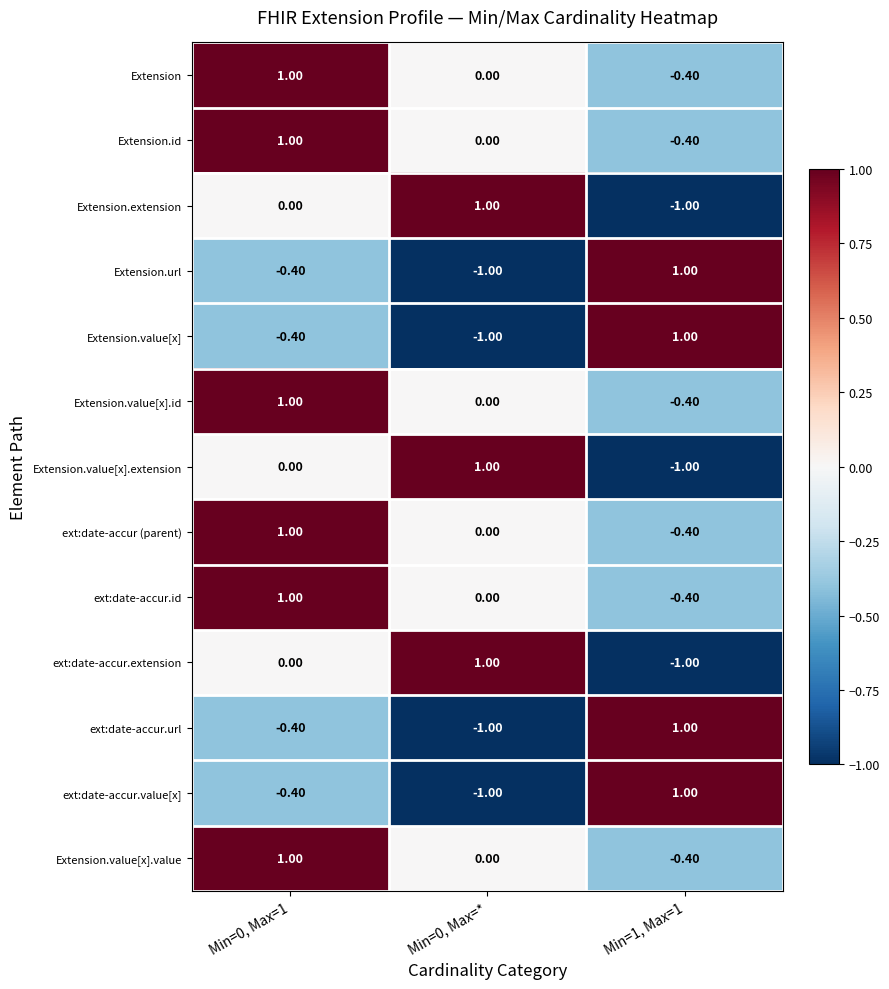

What is the total value across all series at Min=1, Max=1?

-1.4